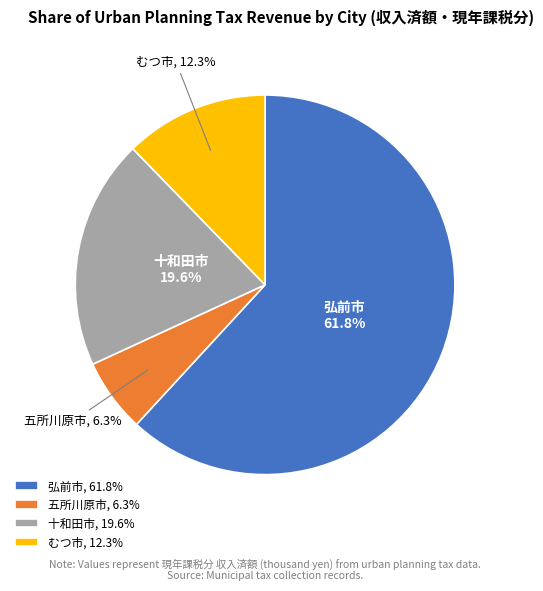

To the nearest percent, what portion does 十和田市 represent?

20%